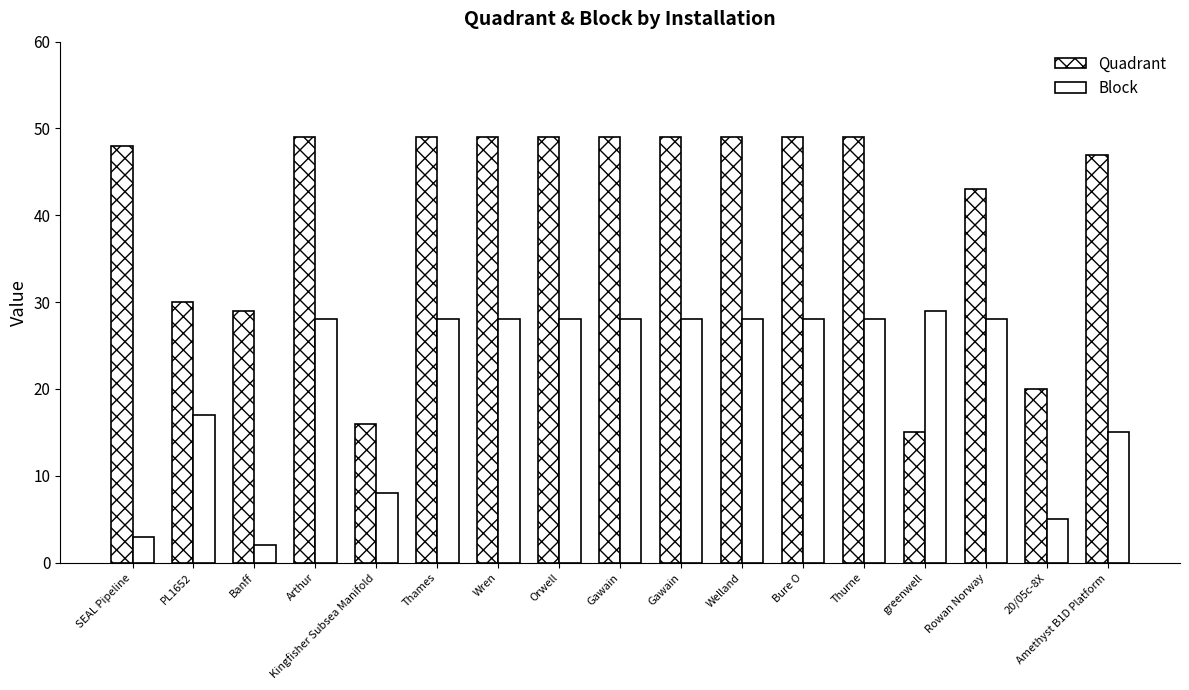

How many bars are there in each group?

2